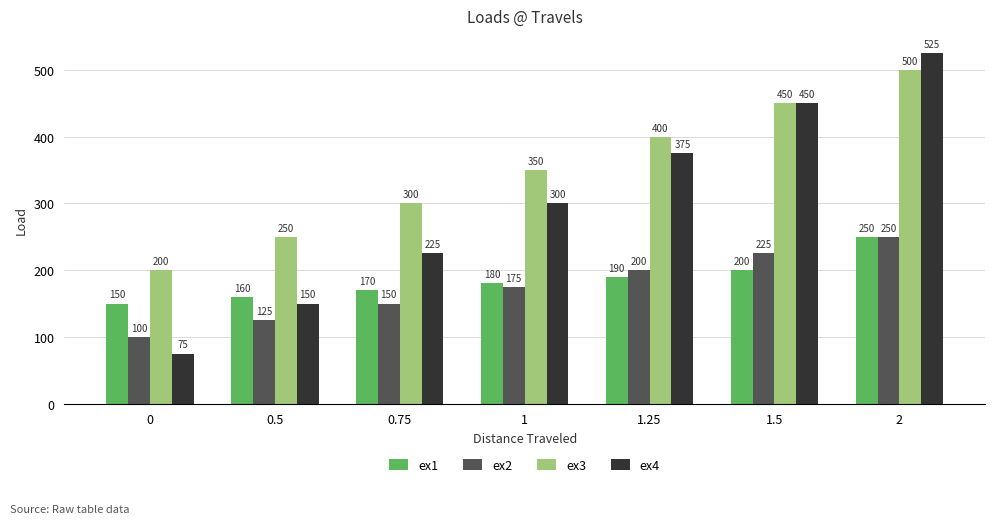

Is the value of ex1 at 0 greater than the value of ex3 at 1.25?

No